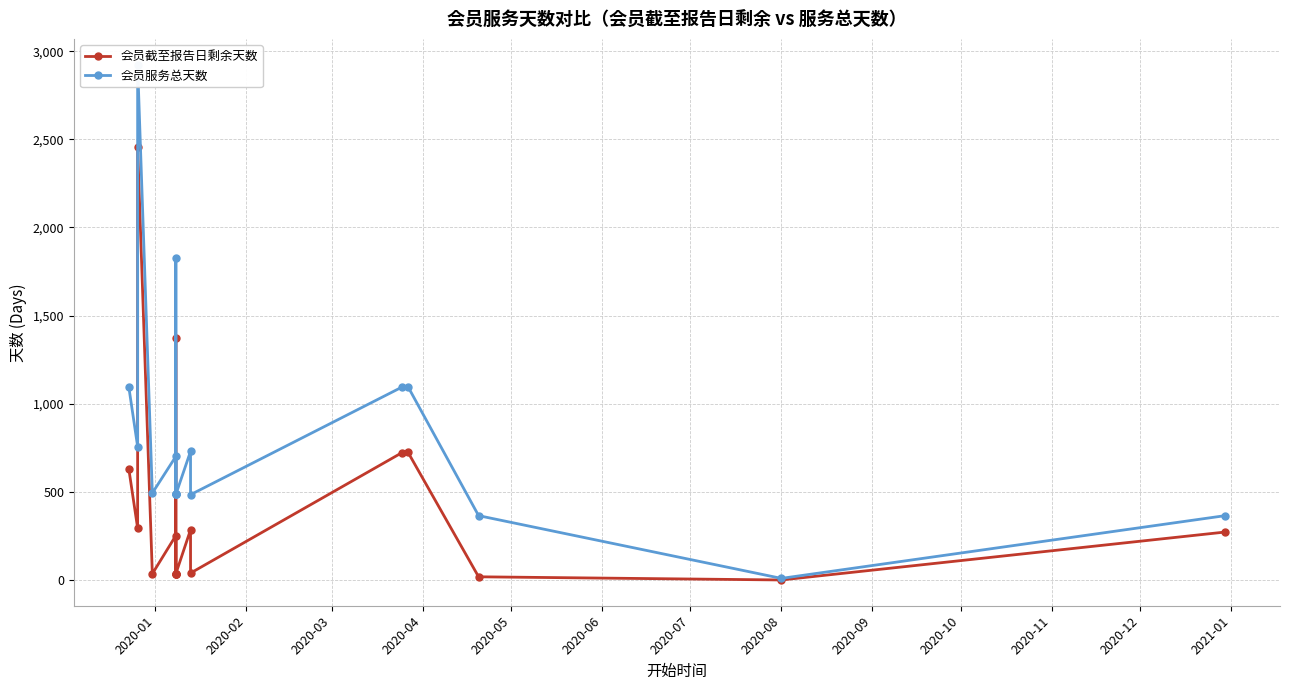

What is the total value across all series at 2020-02?

1051